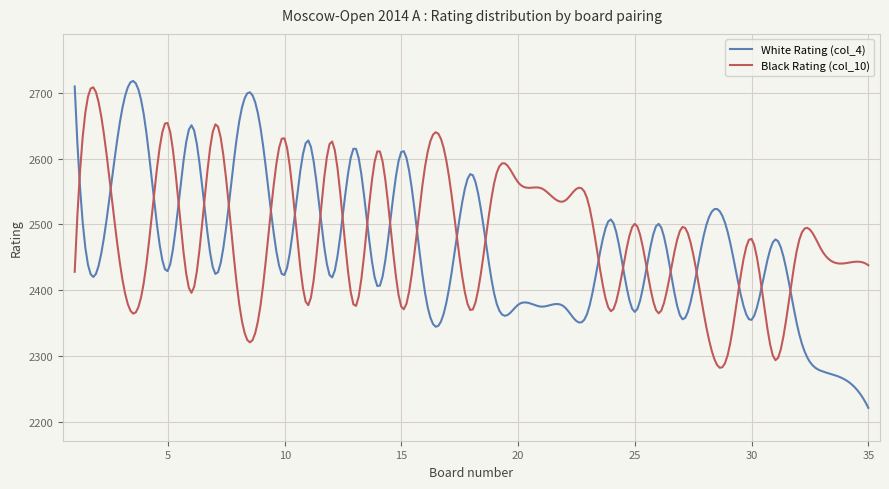

What is the smallest value displayed?

2221.0